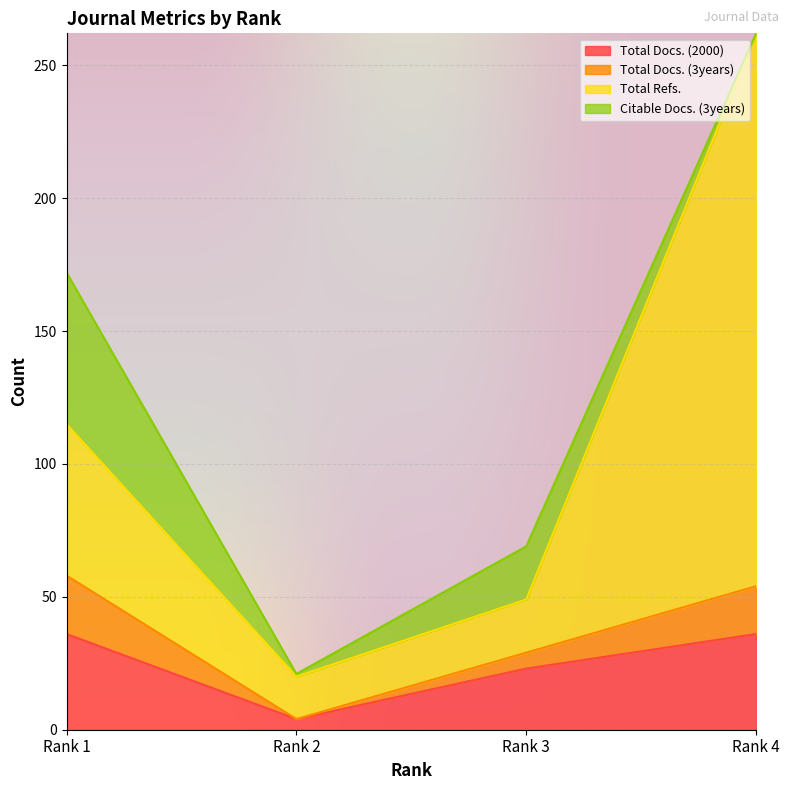

At which label does Total Docs. (2000) reach its minimum?

Rank 2